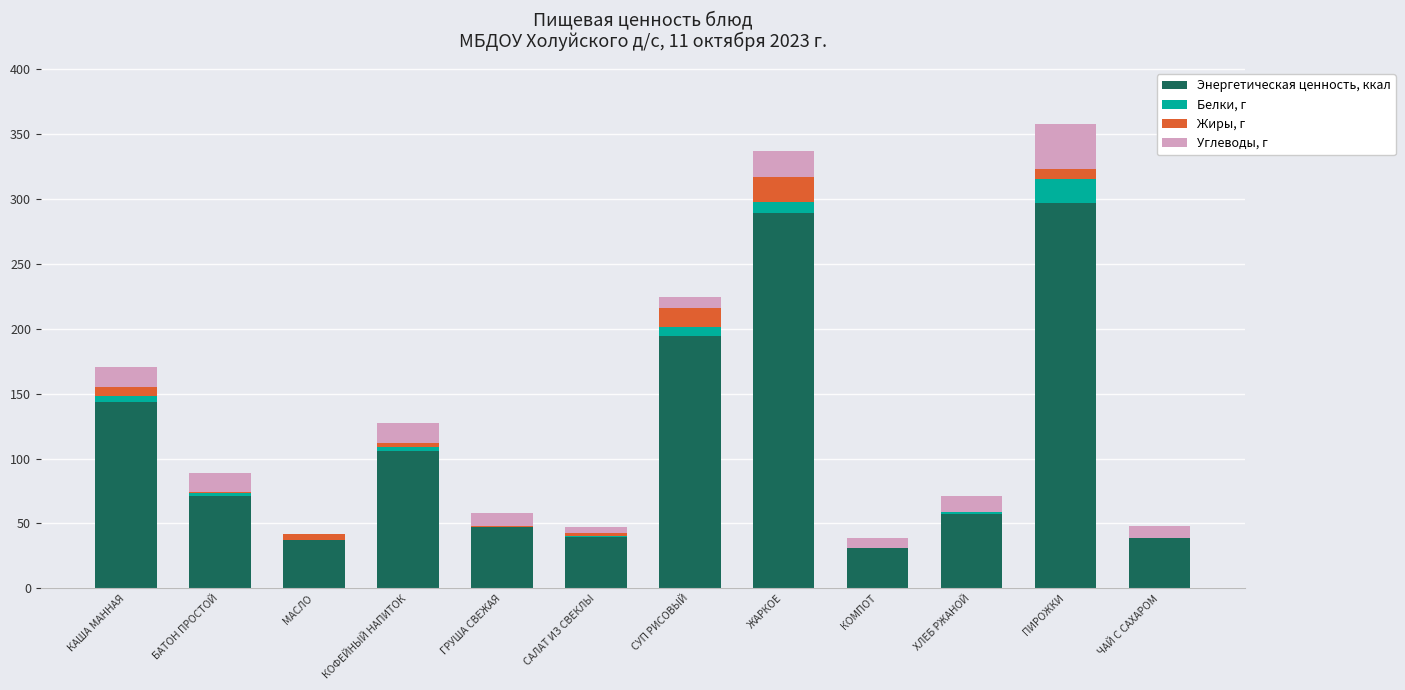

Is it true that Энергетическая ценность, ккал equals 47.0 at ГРУША СВЕЖАЯ?

True